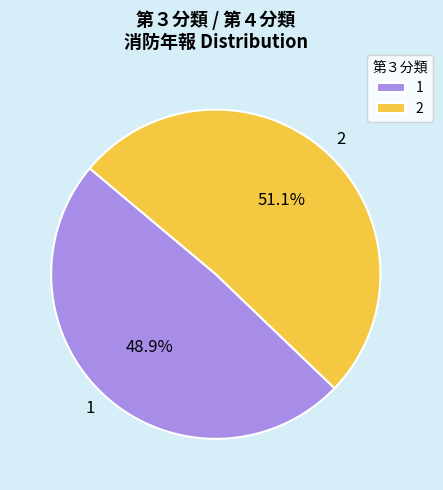

True or false: 1 accounts for 49% of the total.

True